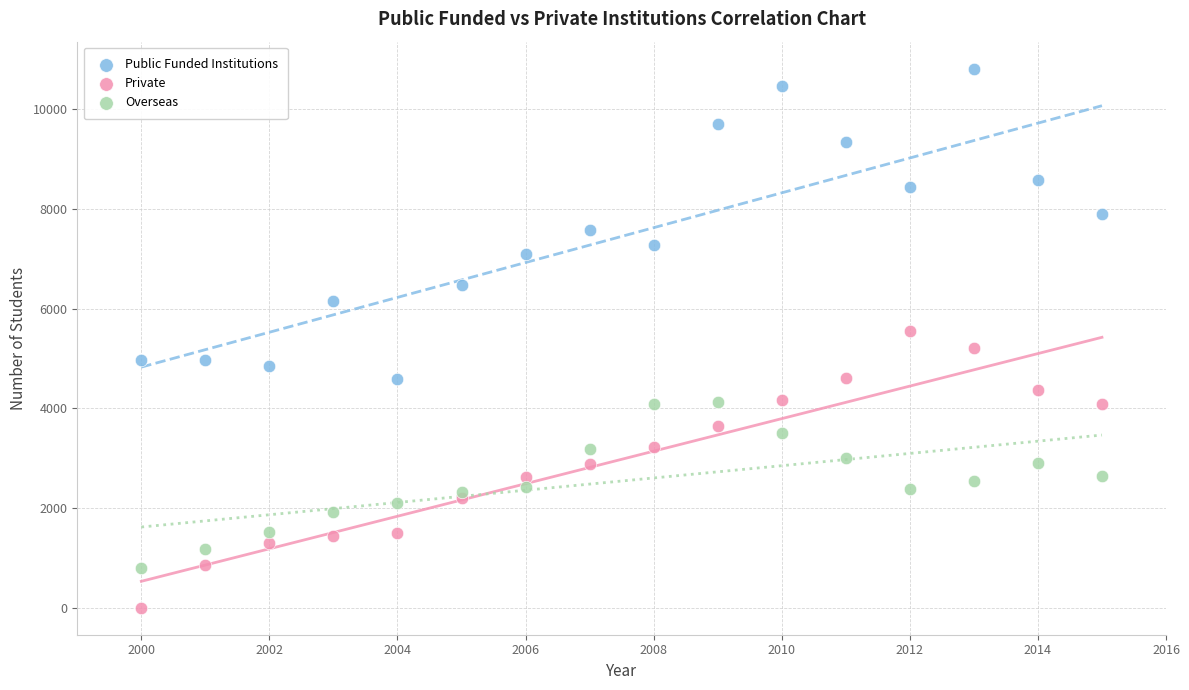

What are all the series names shown in the legend?

Public Funded Institutions, Private, Overseas